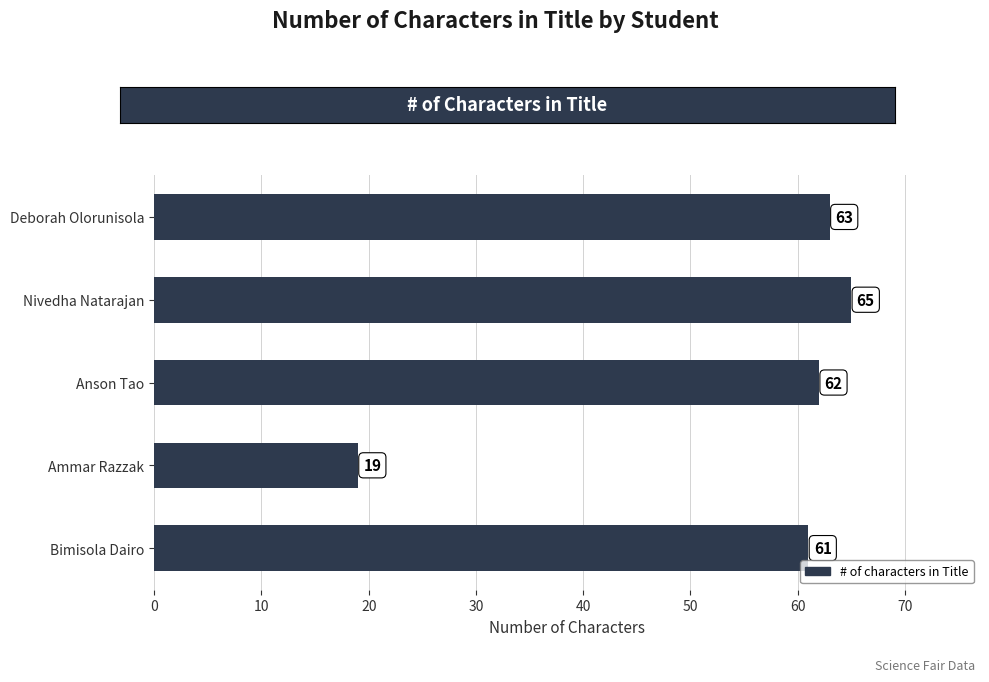

Rank the categories by value from highest to lowest.

Nivedha Natarajan, Deborah Olorunisola, Anson Tao, Bimisola Dairo, Ammar Razzak